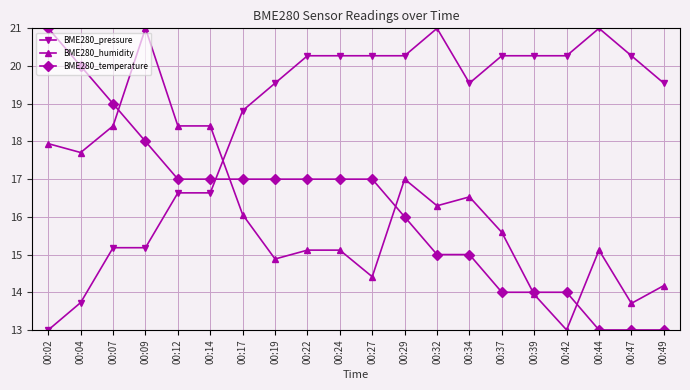

What is the sum of the BME280_humidity values at 00:17 and 00:42?

29.1